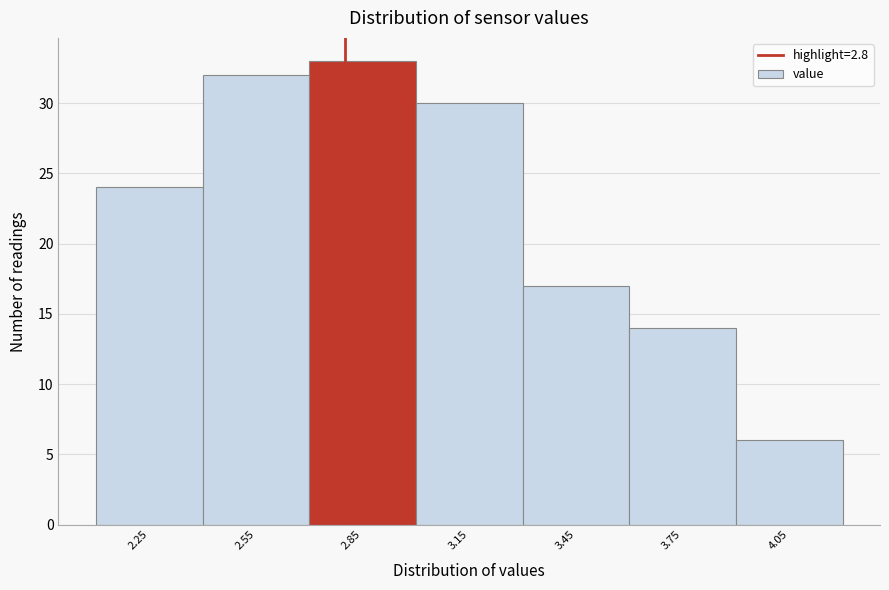

What is the height of the bar covering 3.0 to 3.3 on the x-axis? The values are not printed on the chart, so give them approximately, as read against the axis.

30